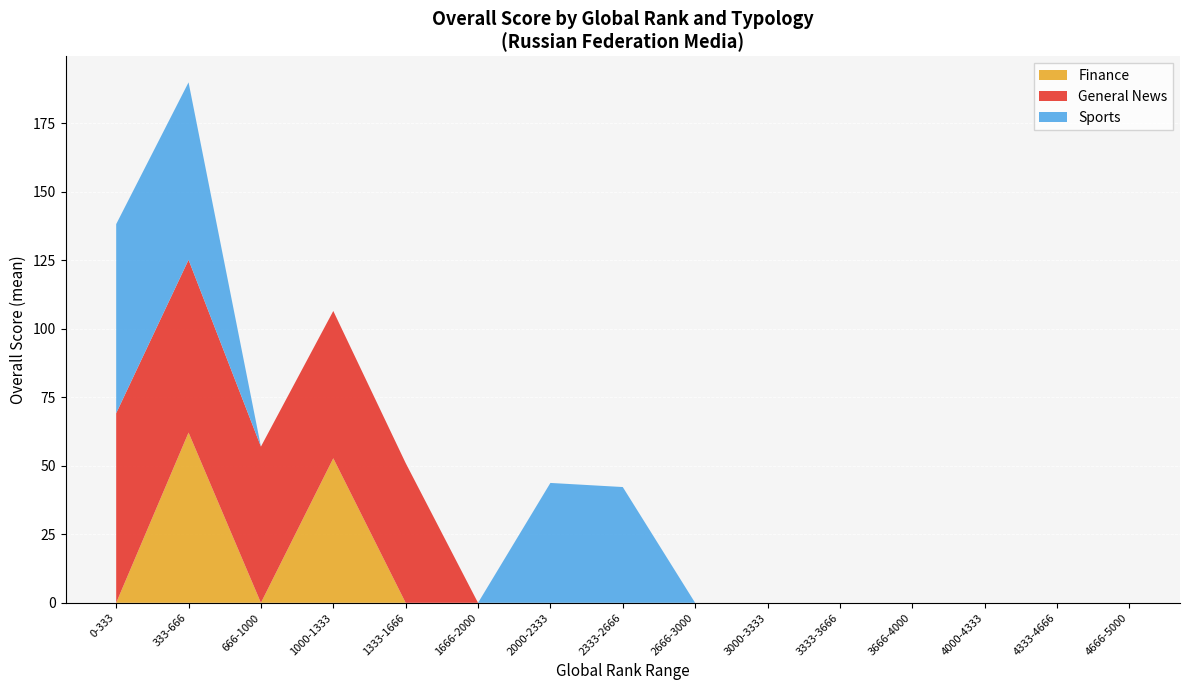

Which category has the highest value in the Finance series?

333-666